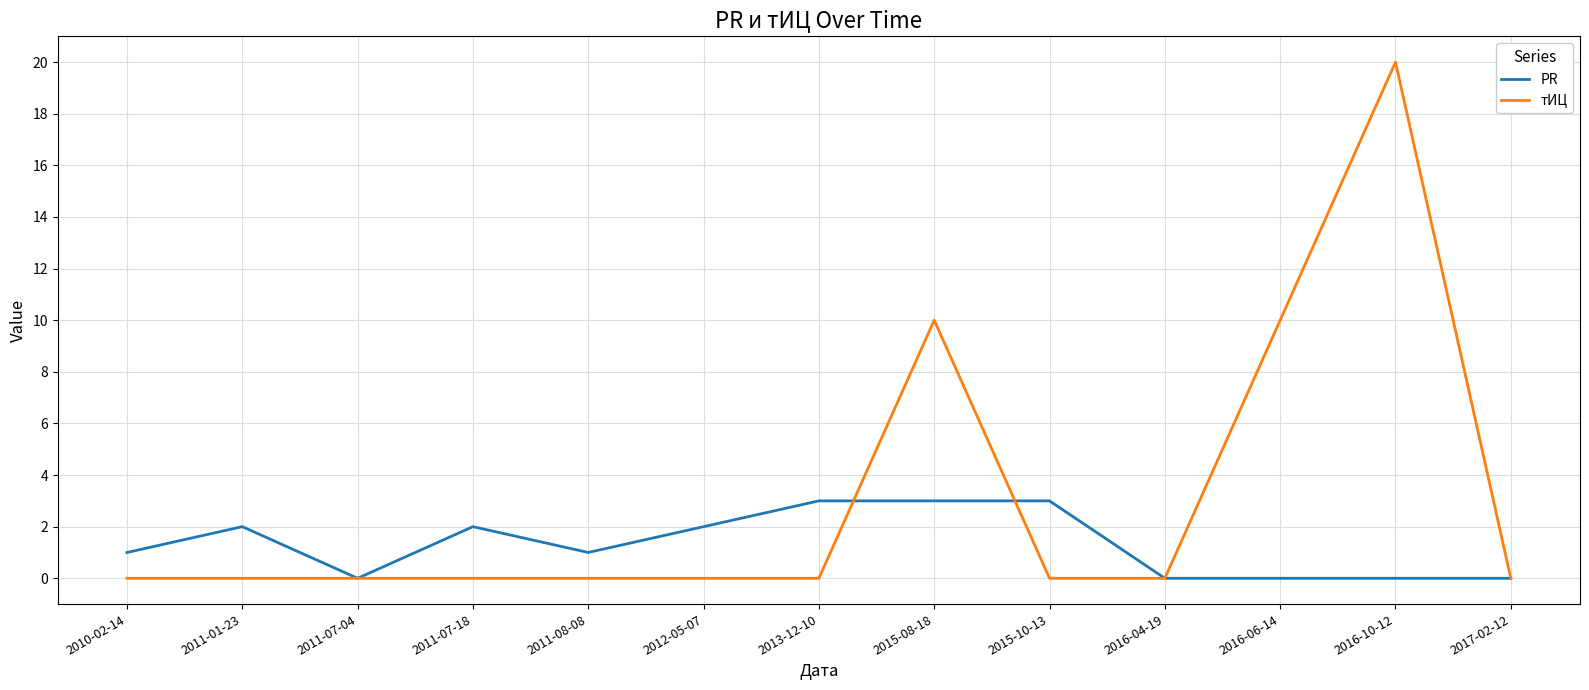

Rank the series by their maximum value, from lowest to highest.

PR, тИЦ